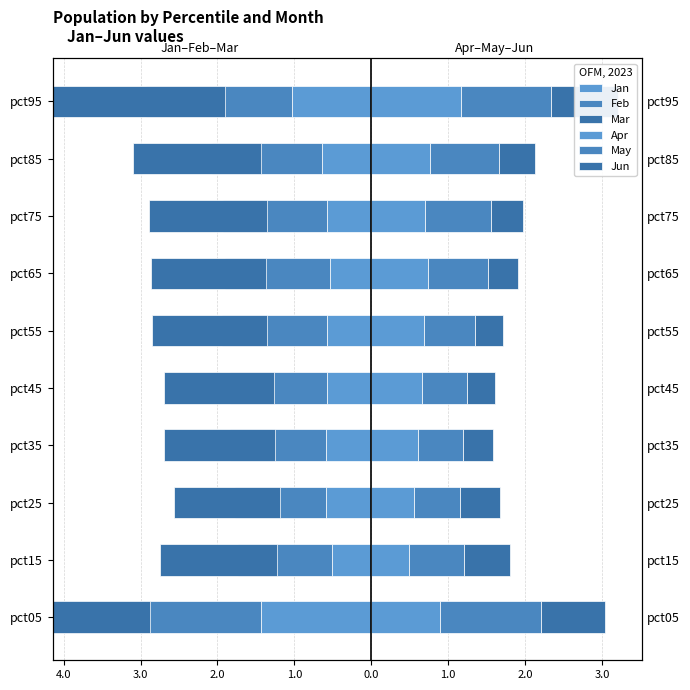

Read the Apr value at pct55.

0.7